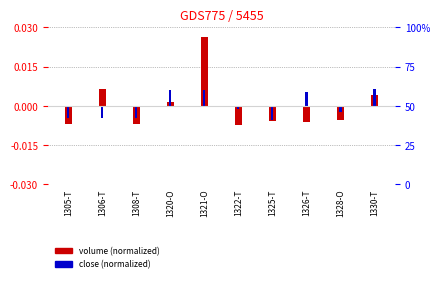

What are all the series names shown in the legend?

volume (normalized), close (normalized)